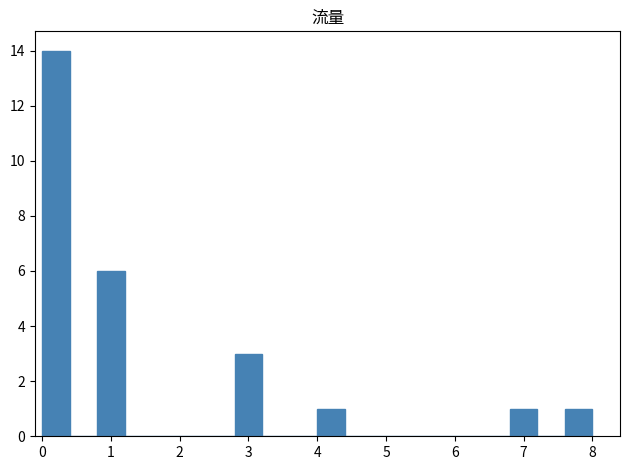

Reading left to right, list every bar in this chart as the range it spans on the x-axis followed by its height. The values are not printed on the chart, so give them approximately, as read against the axis.

0.0 to 0.4: 14
0.4 to 0.8: 0
0.8 to 1.2: 6
1.2 to 1.6: 0
1.6 to 2.0: 0
2.0 to 2.4: 0
2.4 to 2.8: 0
2.8 to 3.2: 3
3.2 to 3.6: 0
3.6 to 4.0: 0
4.0 to 4.4: 1
4.4 to 4.8: 0
4.8 to 5.2: 0
5.2 to 5.6: 0
5.6 to 6.0: 0
6.0 to 6.4: 0
6.4 to 6.8: 0
6.8 to 7.2: 1
7.2 to 7.6: 0
7.6 to 8.0: 1